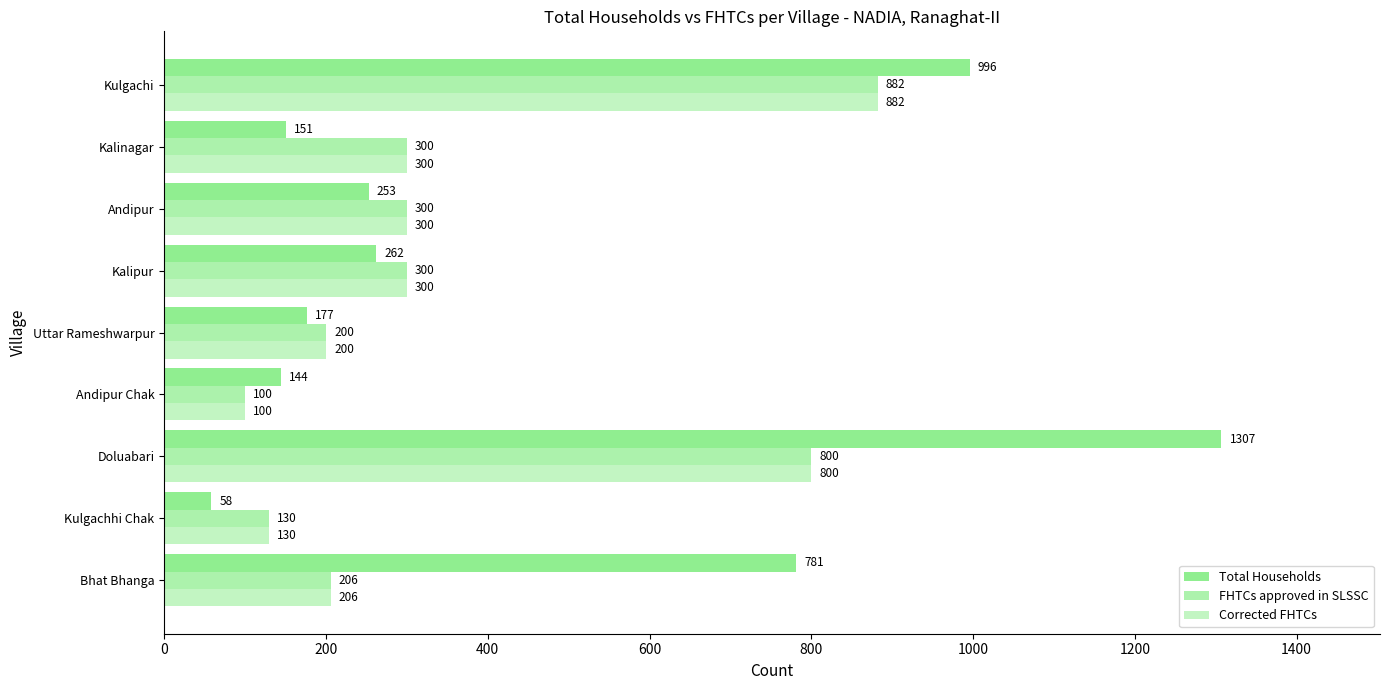

How many series are shown in this chart?

3